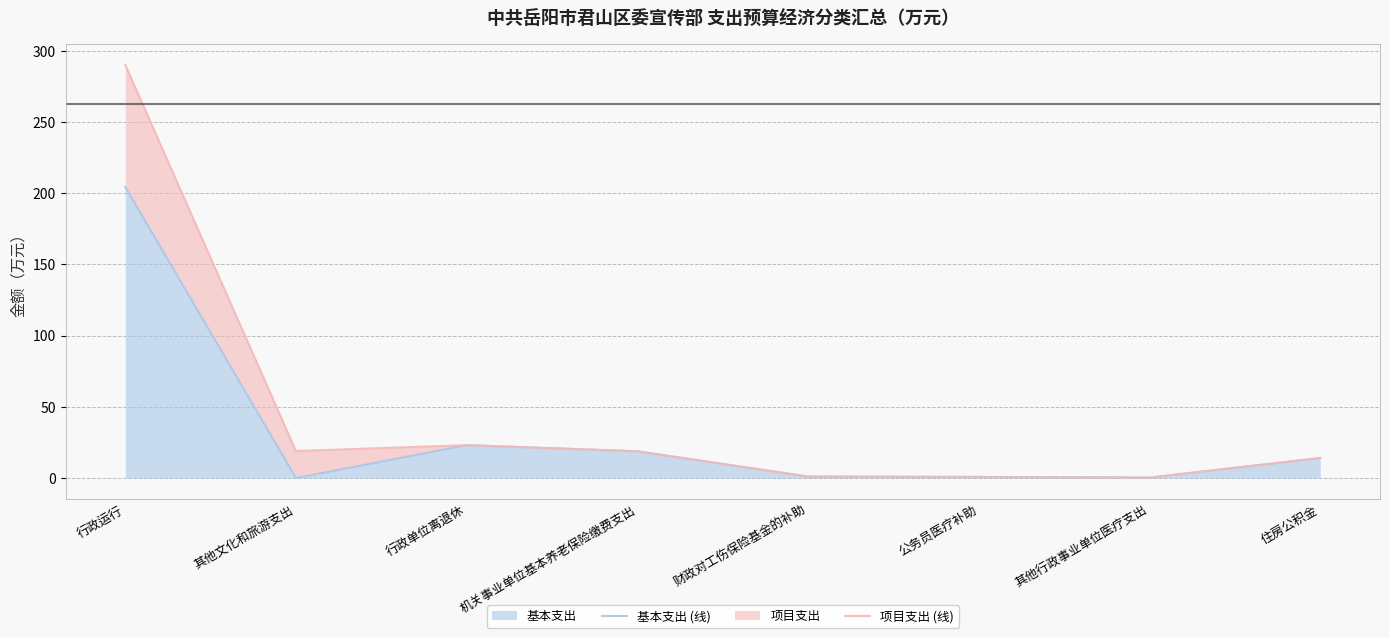

How many data points does each series have?

8